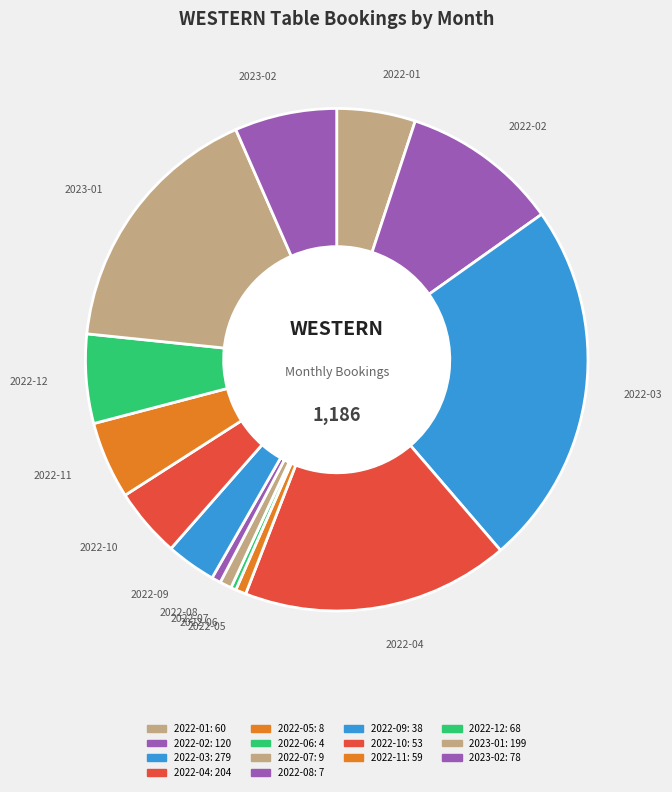

Does any single category account for the majority?

No